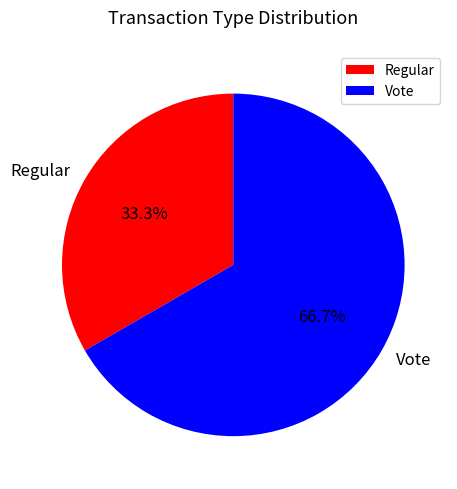

Between Regular and Vote, which is larger?

Vote